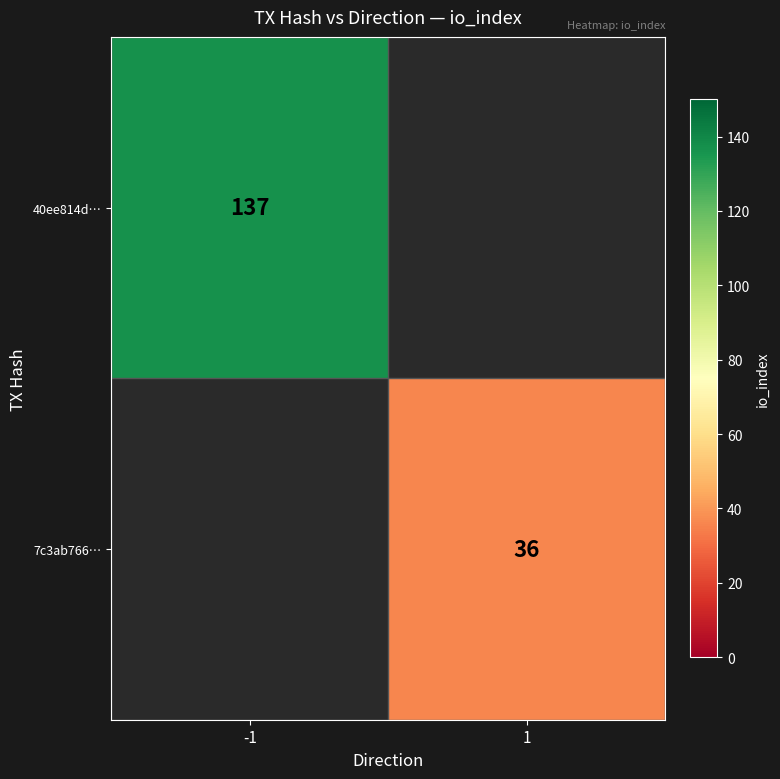

The 40ee814d… series shows 51.7 at -1. True or false?

False